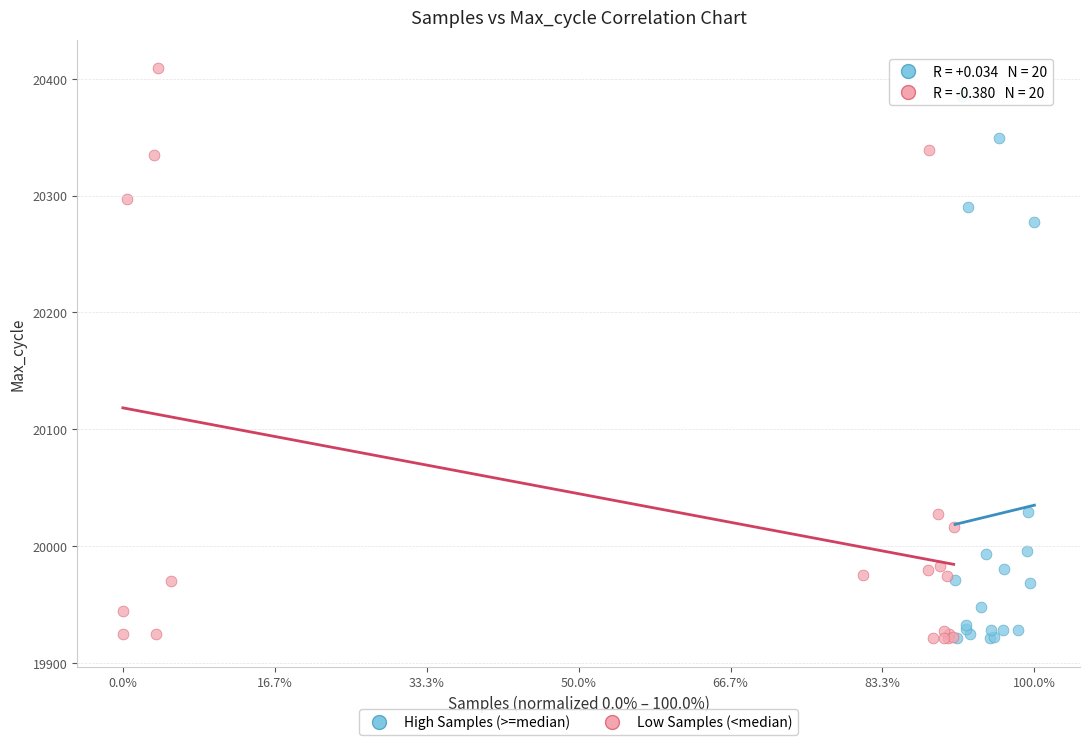

Which series has the largest Y range (max minus min)?

Low Samples (<median)